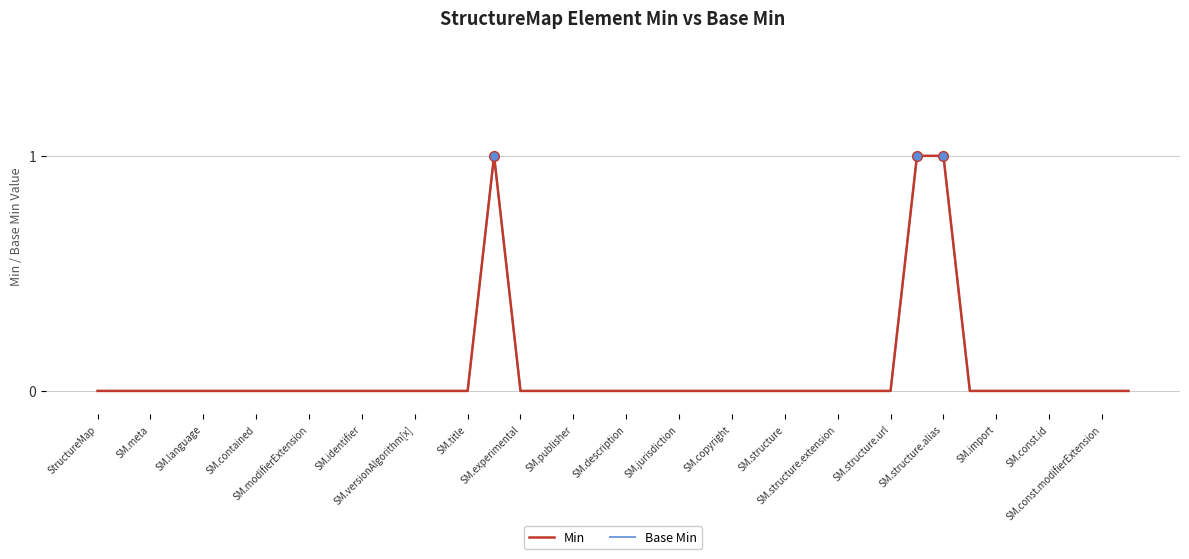

At which category is the sum across all series the highest?

SM.structure.url